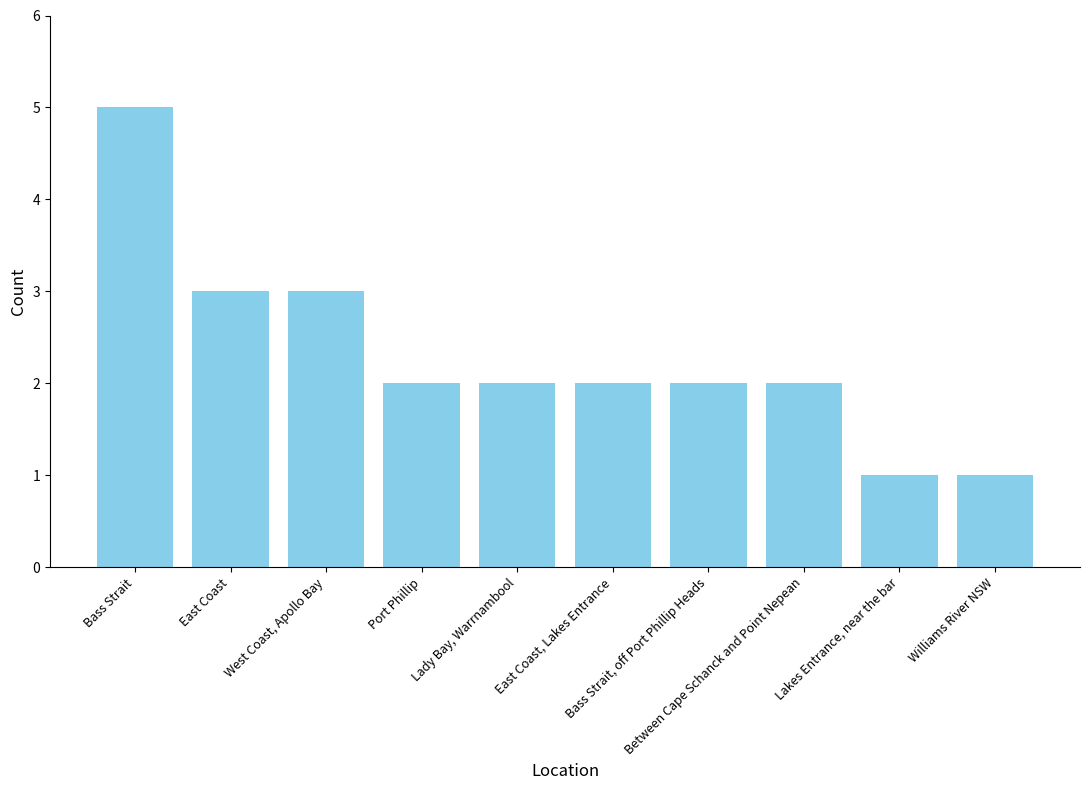

What is the greatest value displayed?

5